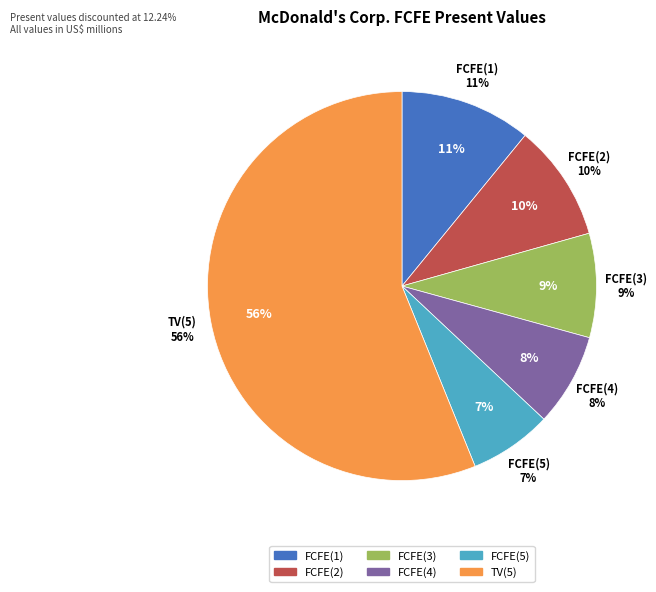

The FCFE(5) slice represents 7% of the pie. True or false?

True